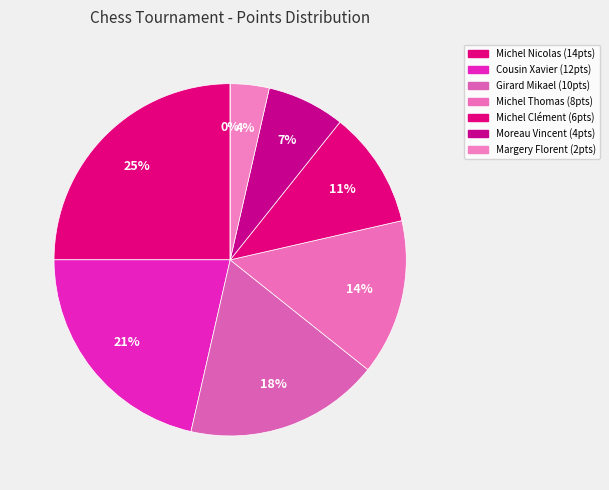

Is it true that Michel Nicolas is 25% of the pie?

True